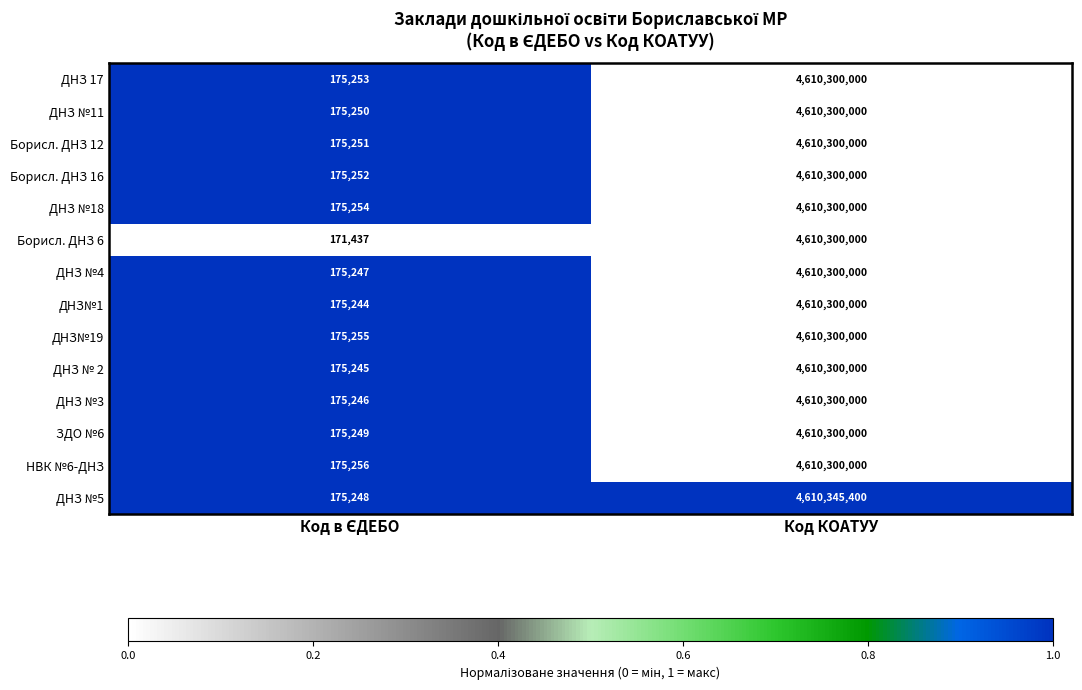

At which category is the sum across all series the highest?

Код КОАТУУ